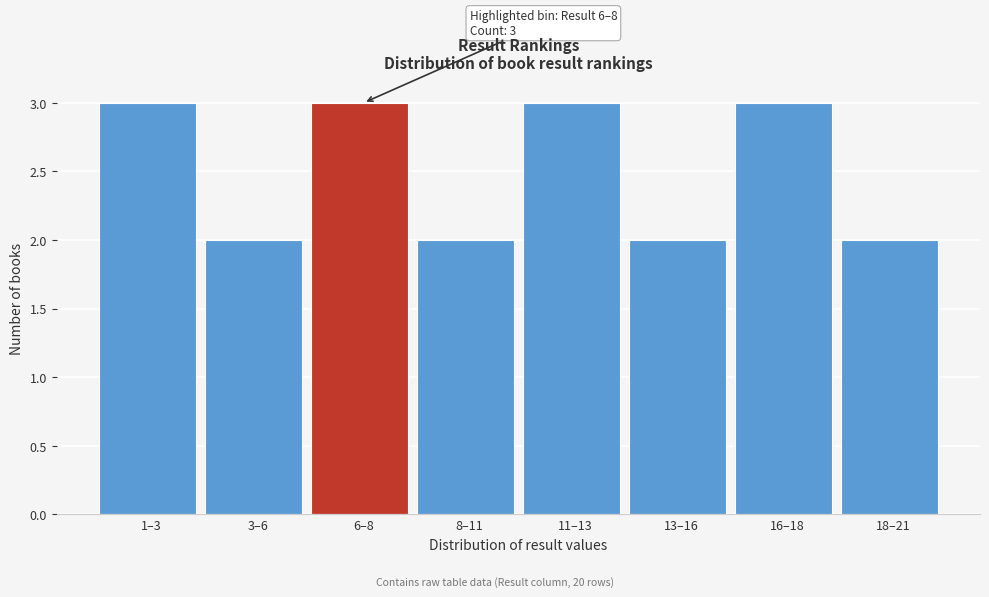

Reading left to right, what are all the values shown in this chart?

1–3=3	3–6=2	6–8=3	8–11=2	11–13=3	13–16=2	16–18=3	18–21=2